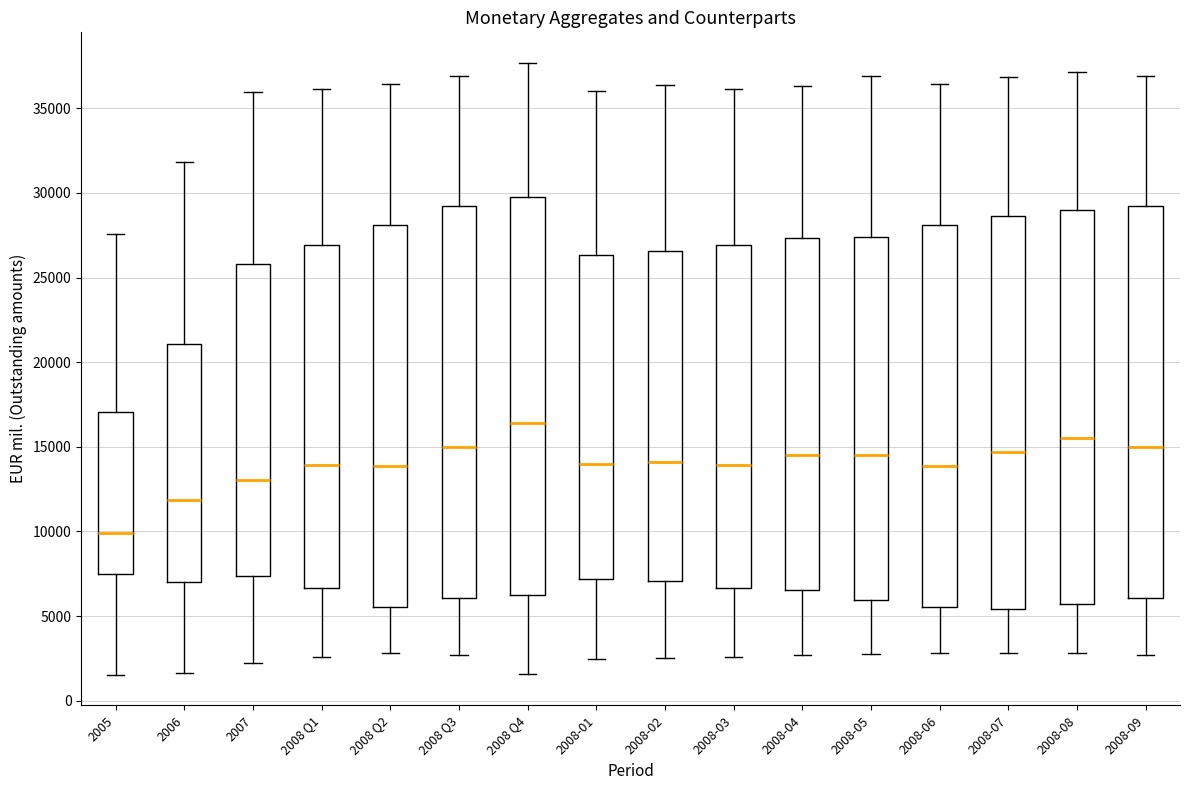

Which box's median line is the highest?

2008 Q4